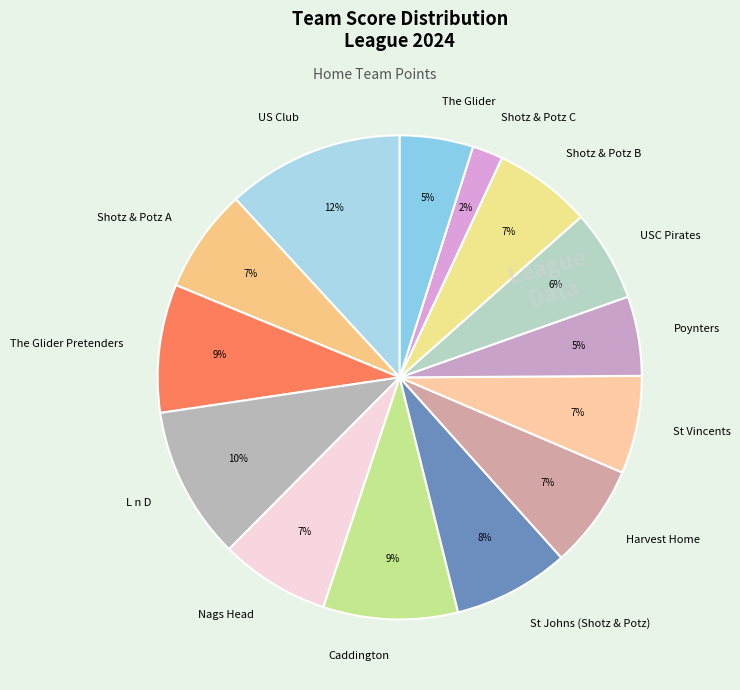

To the nearest percent, what percentage of the pie is L n D?

10%